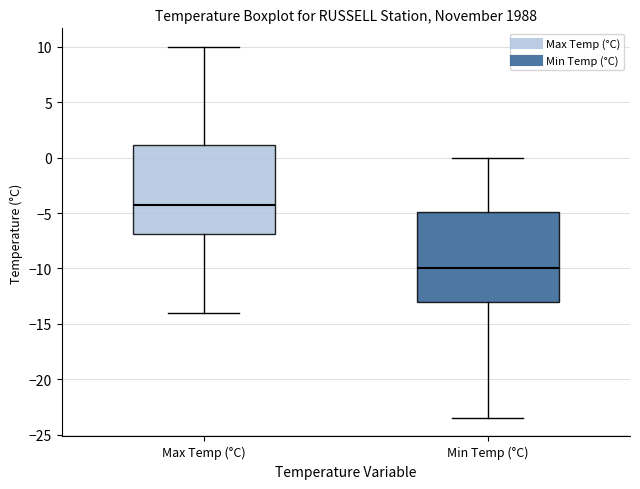

Where is the upper edge of the box for Max Temp (°C) on the y-axis? The values are not printed on the chart, so give them approximately, as read against the axis.

1.0